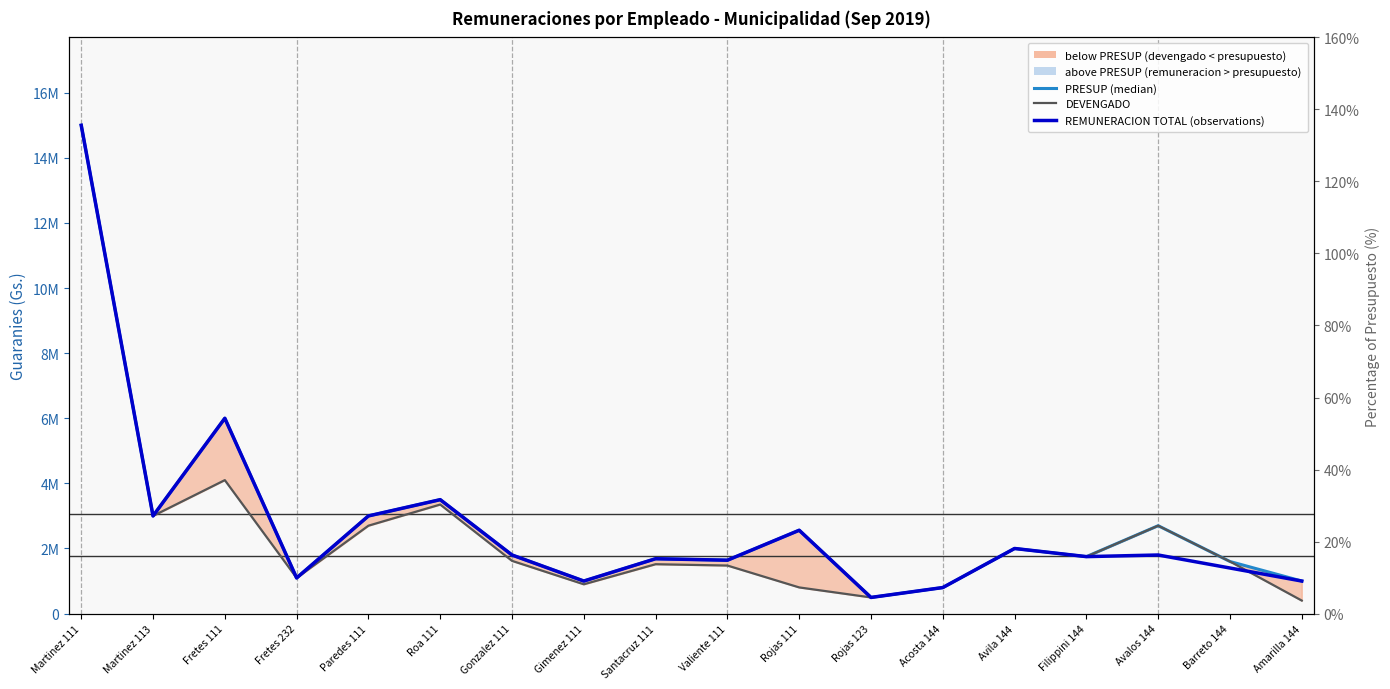

Which series changed the most between Rojas 111 and Rojas 123?

PRESUP (median)